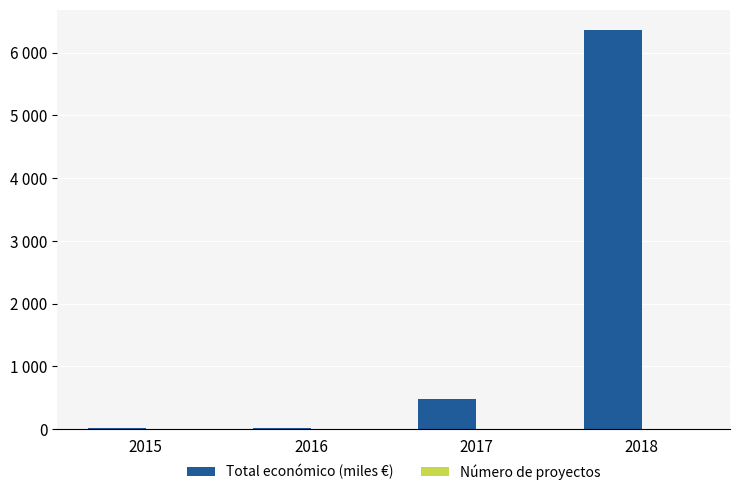

Are the bars horizontal?

No